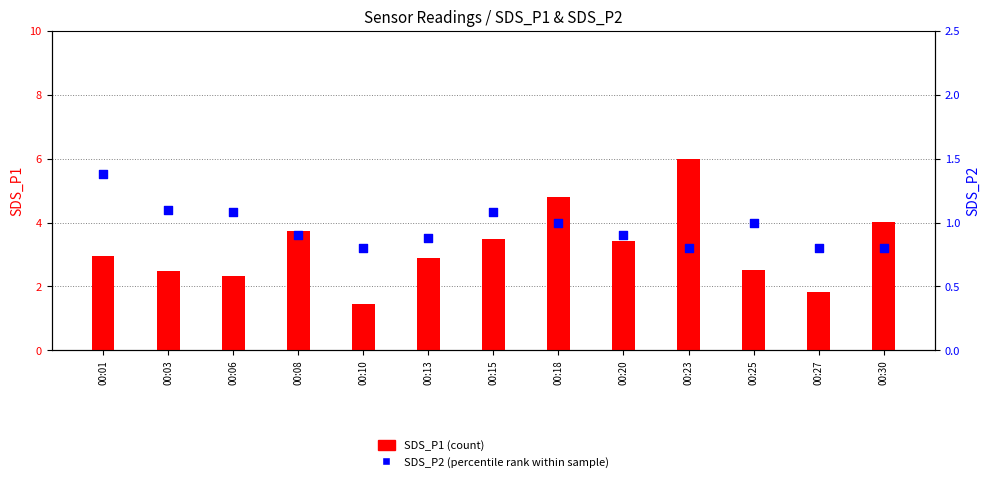

At which category is the sum across all series the highest?

00:23